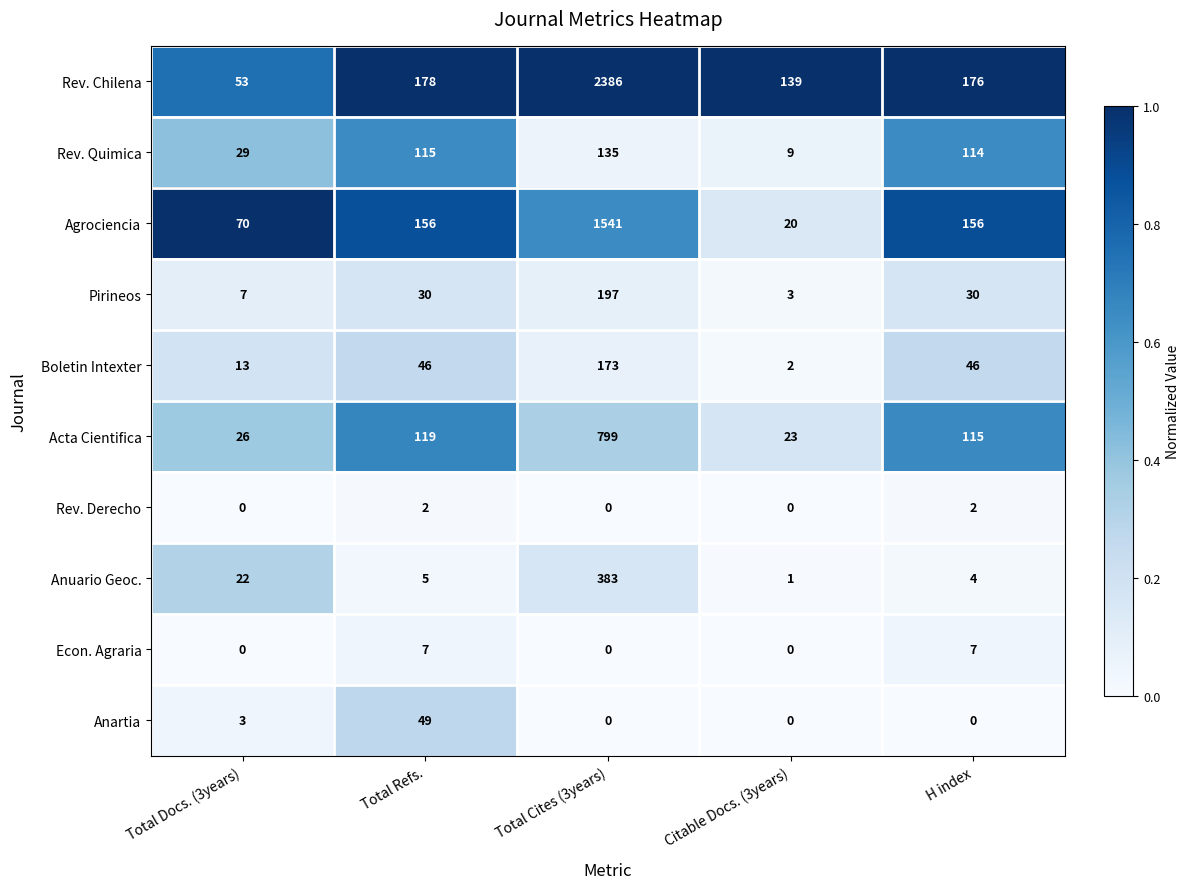

What is the highest value of the Anuario Geoc. series?

383